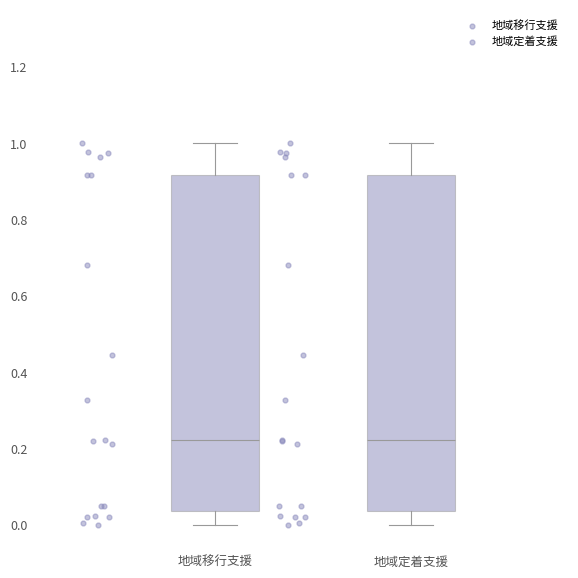

Reading left to right, transcribe this box plot: for each box, give where its median line is, the range the box spans, and where its two whiskers end, as read against the y-axis. The values are not printed on the chart, so give them approximately, as read against the axis.

地域移行支援: median 0.22, box 0.04 to 0.92, whiskers 0.00 to 1.00
地域定着支援: median 0.22, box 0.04 to 0.92, whiskers 0.00 to 1.00